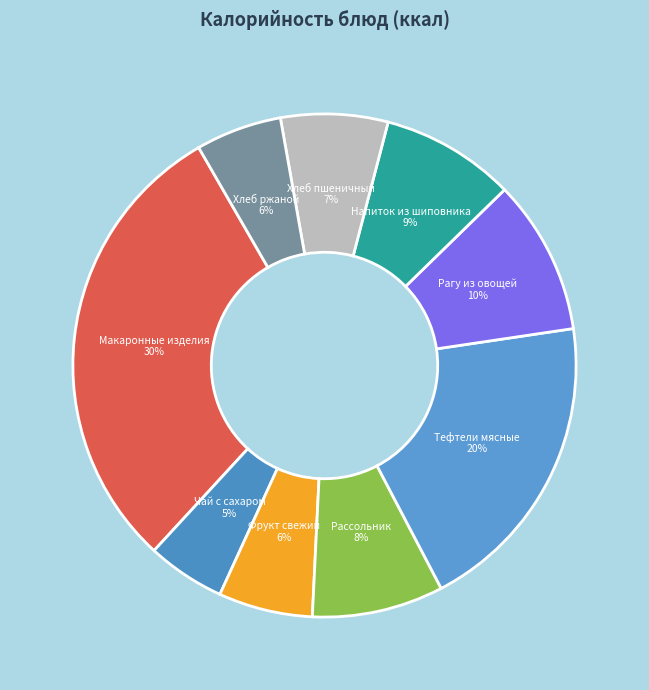

To the nearest percent, what portion does Тефтели мясные represent?

20%